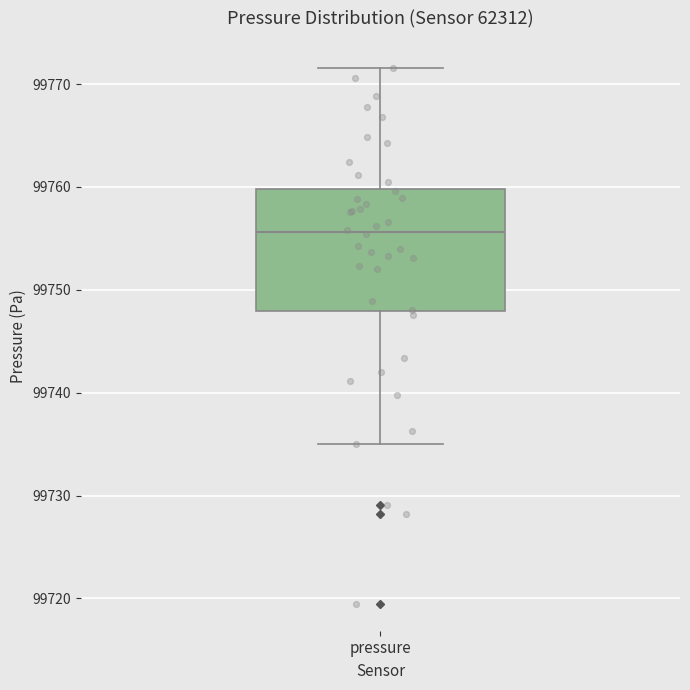

Transcribe this box plot: give where the median line is, the range the box spans, and where the two whiskers end, as read against the y-axis. The values are not printed on the chart, so give them approximately, as read against the axis.

median 99756, box 99748 to 99760, whiskers 99735 to 99772